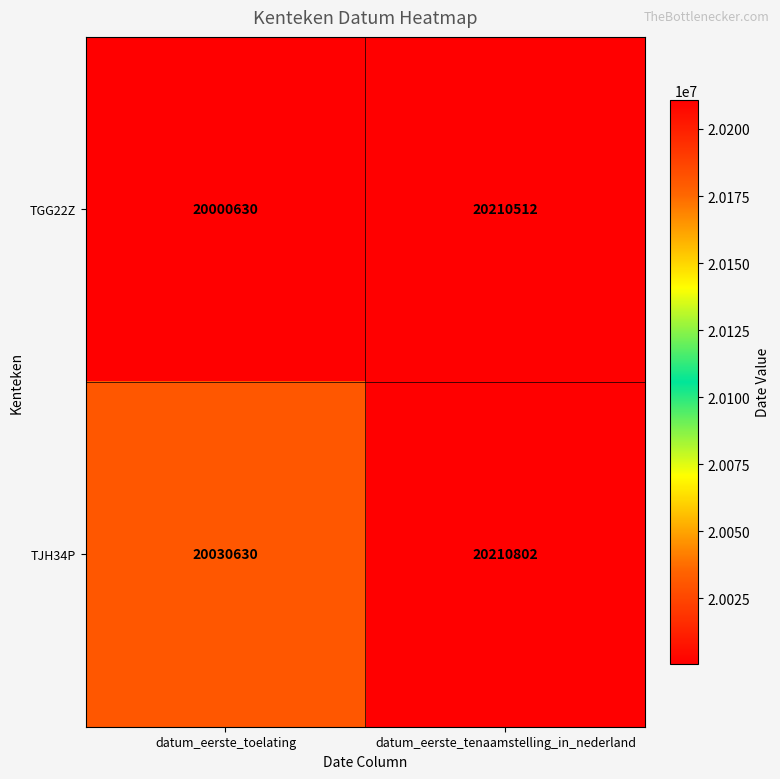

How many series are shown in this chart?

2